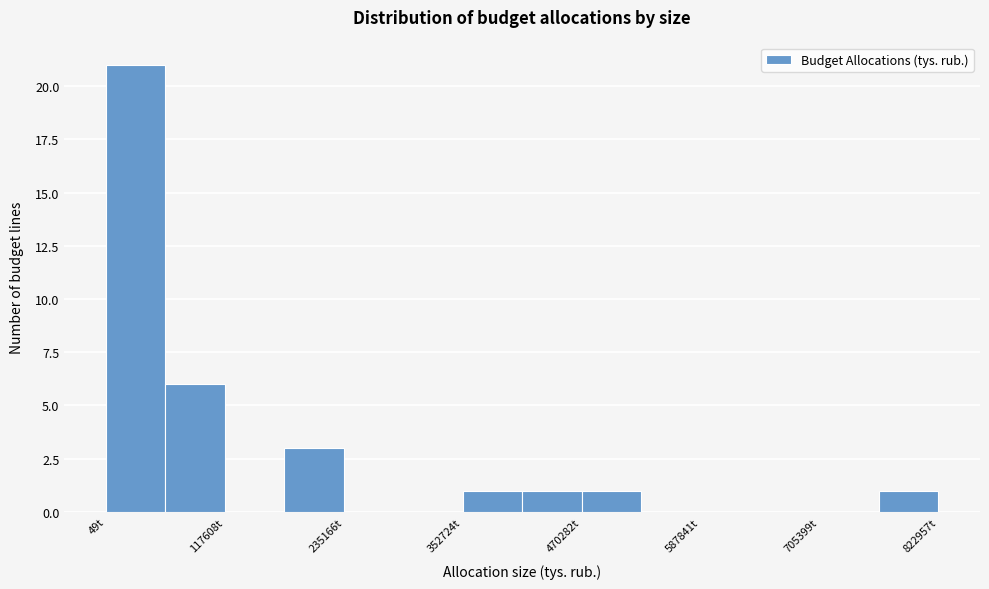

Around what value on the x-axis is the tallest bar? Give the approximate position of its centre, as read against the axis.

20000